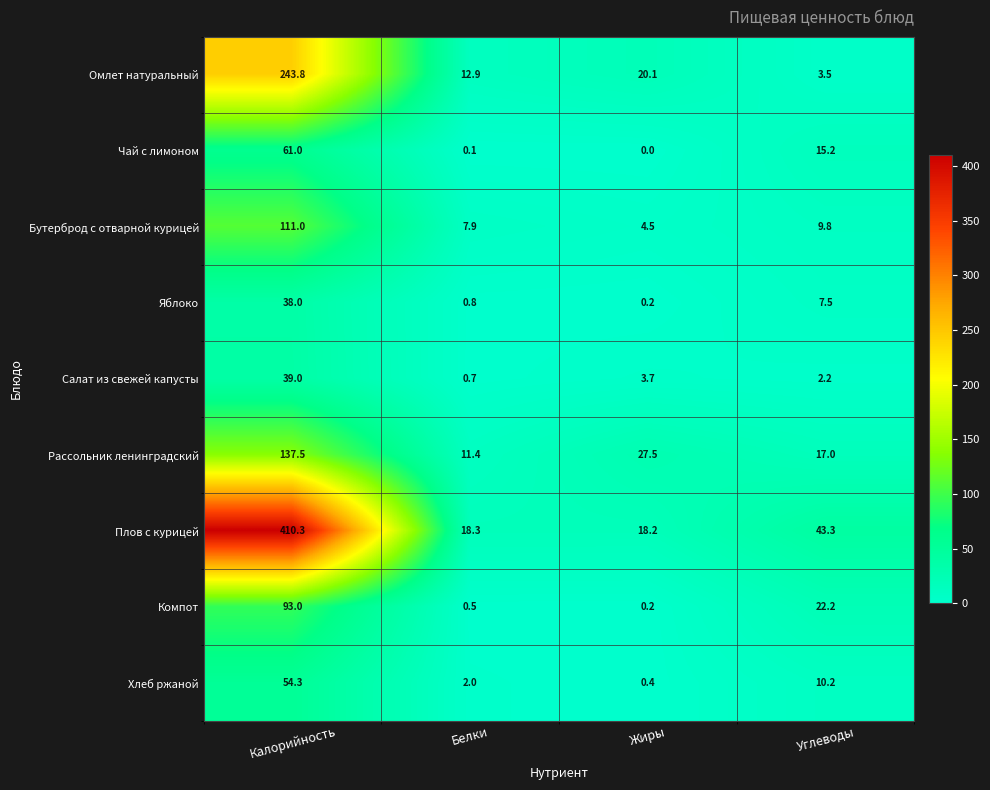

Which category has the highest value in the Хлеб ржаной series?

Калорийность